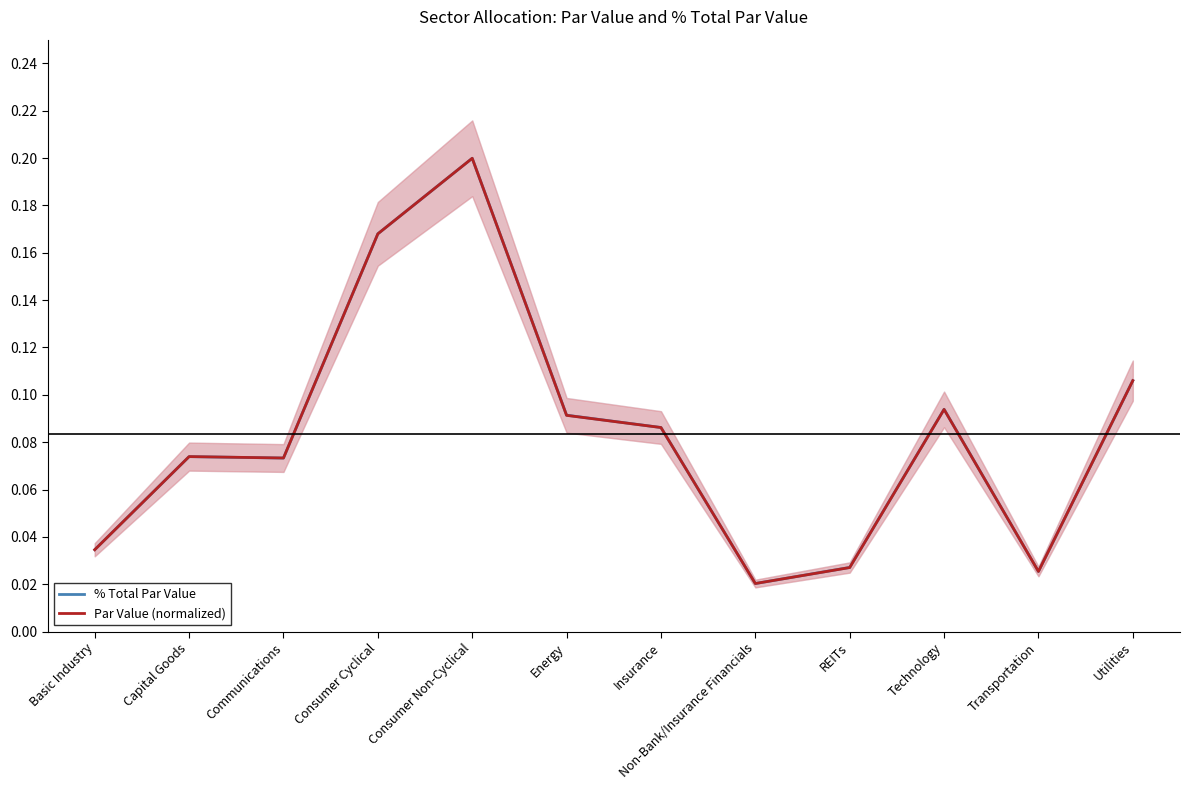

How many interior local valleys does the Par Value (normalized) series have?

3